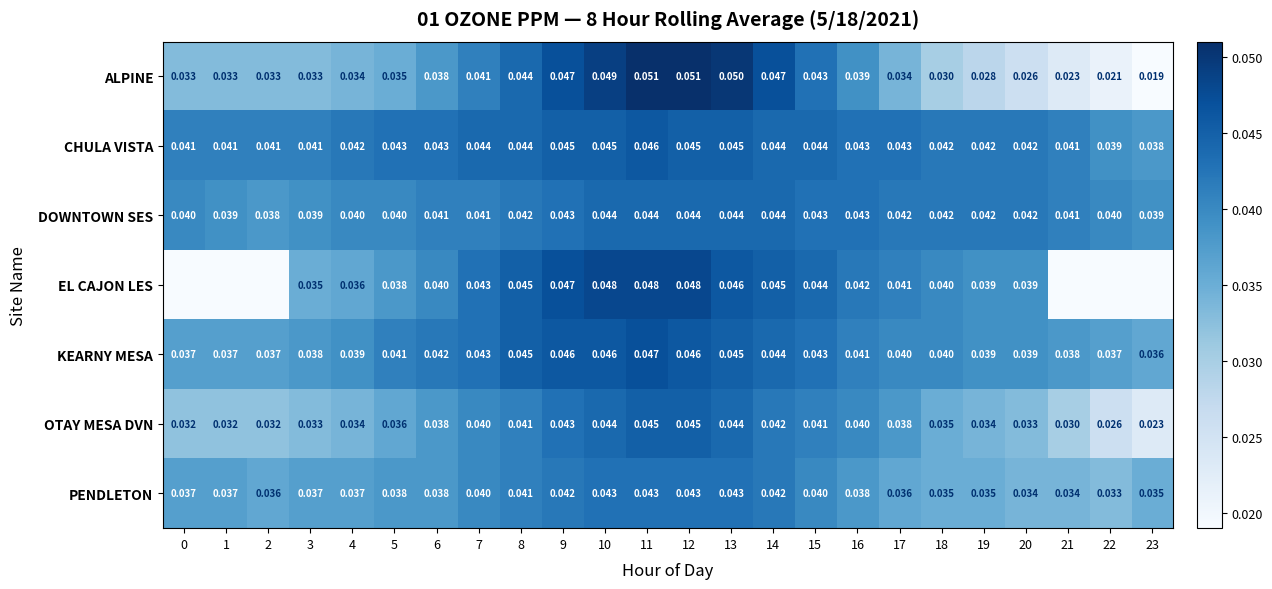

Rank the series at 17 from lowest to highest value.

ALPINE, PENDLETON, OTAY MESA DVN, KEARNY MESA, EL CAJON LES, DOWNTOWN SES, CHULA VISTA